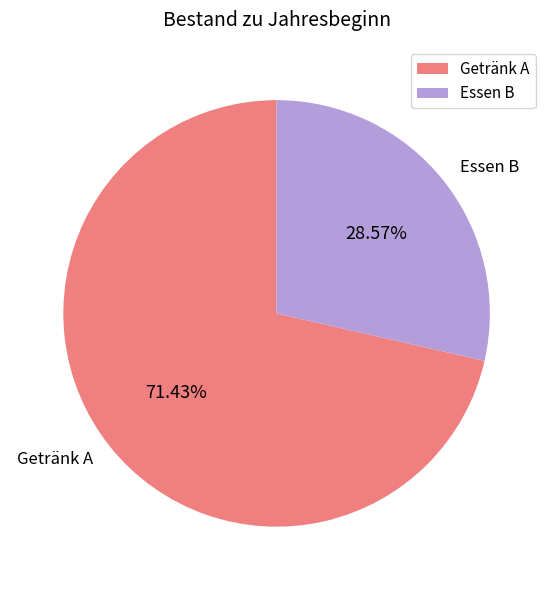

How many segments does this pie chart have?

2